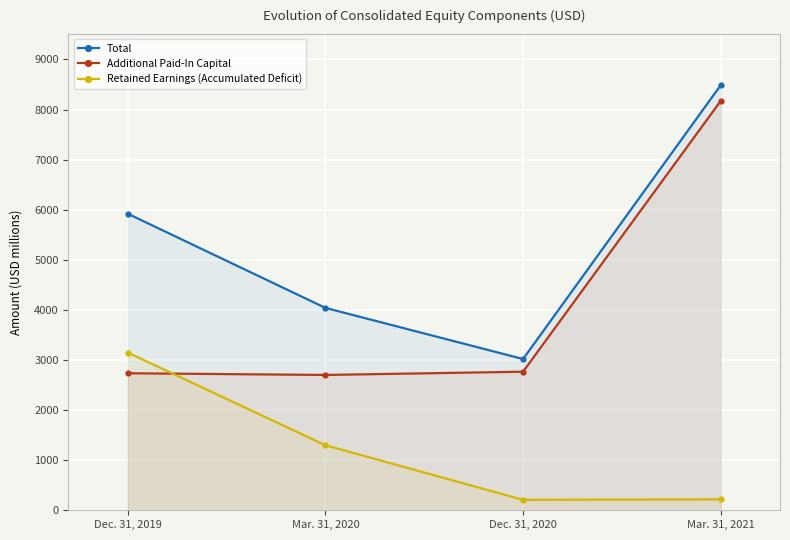

What is the label of the 3rd point from the right?

Mar. 31, 2020